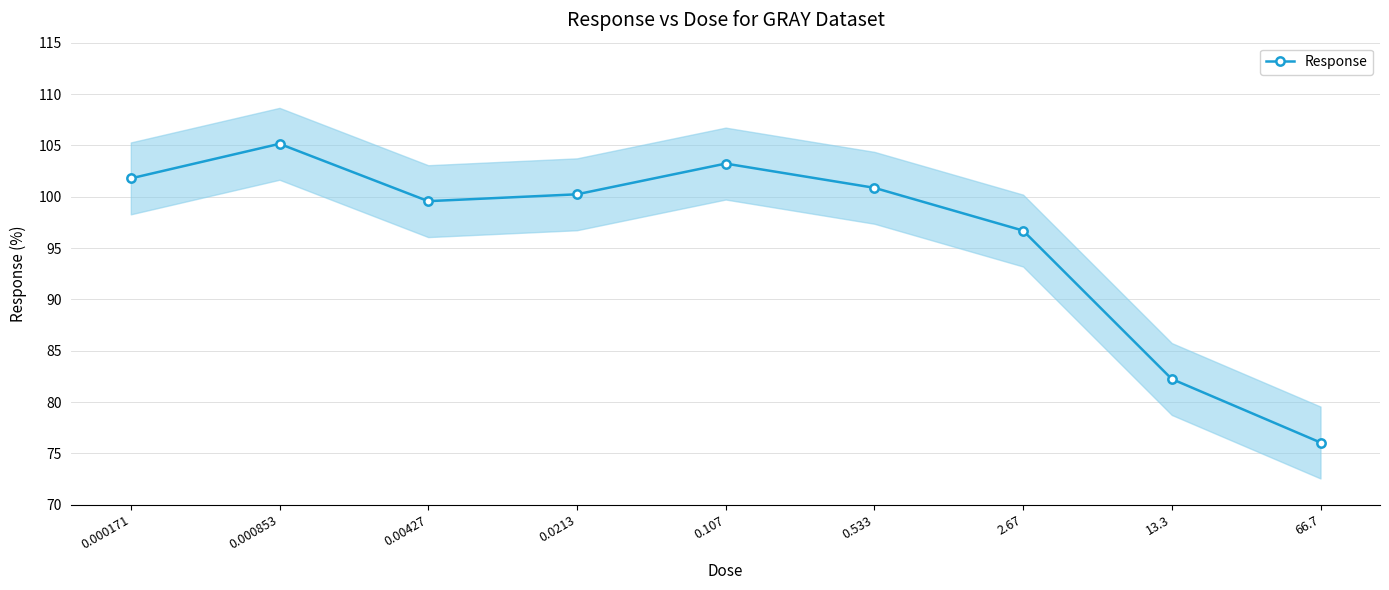

Reading left to right, transcribe all the data shown in this chart.

0.000171=101.8	0.000853=105.1	0.00427=99.6	0.0213=100.2	0.107=103.2	0.533=100.9	2.67=96.7	13.3=82.2	66.7=76.1